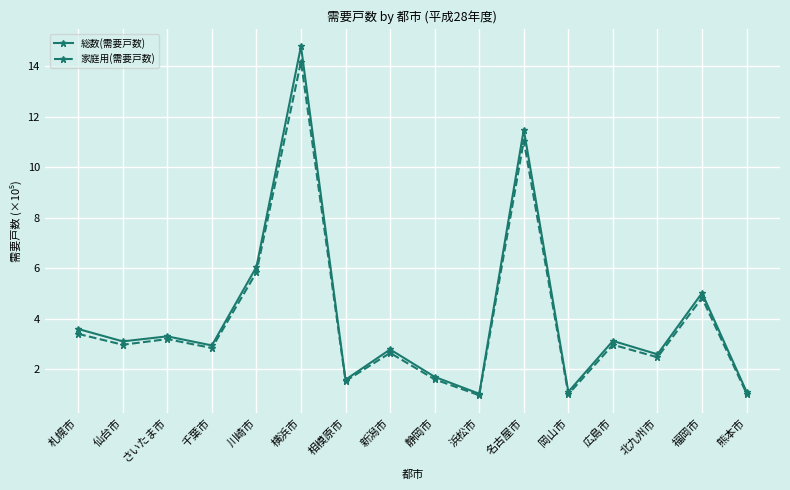

What is the difference between the highest and lowest values at 浜松市?

0.1